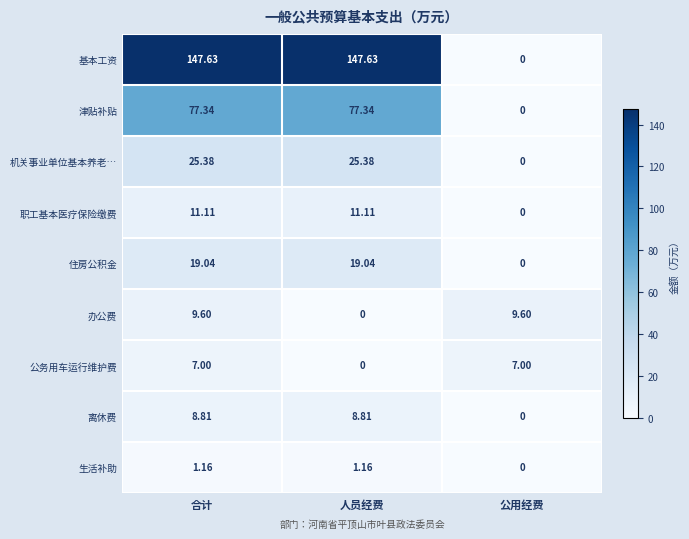

Which series changed the most between 合计 and 人员经费?

办公费